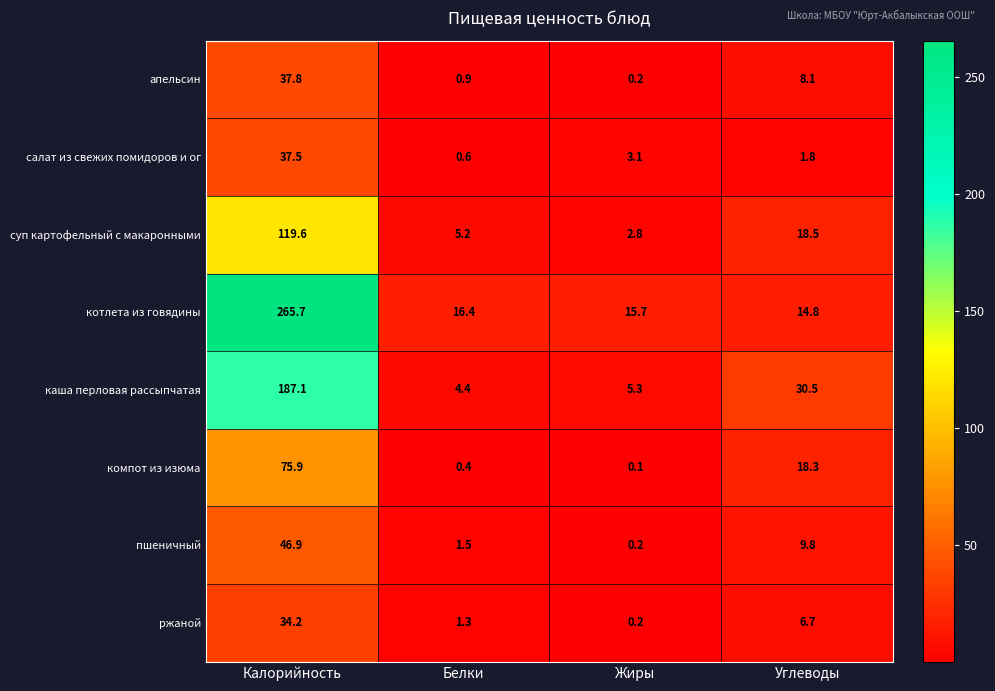

At Углеводы, list the series in order from smallest to largest.

салат из свежих помидоров и ог, ржаной, апельсин, пшеничный, котлета из говядины, компот из изюма, суп картофельный с макаронными, каша перловая рассыпчатая